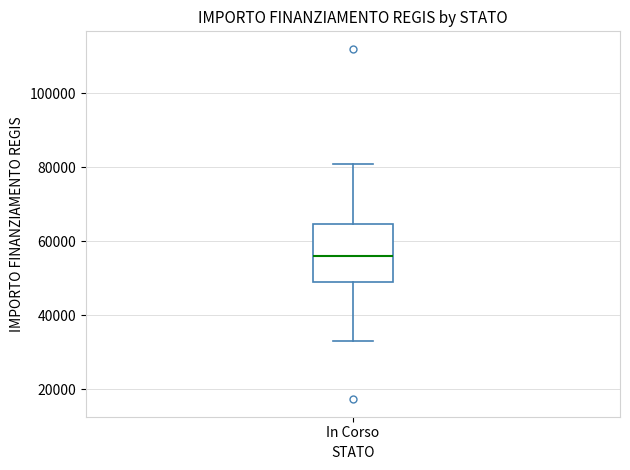

Where is the upper edge of the box for In Corso on the y-axis? The values are not printed on the chart, so give them approximately, as read against the axis.

64000